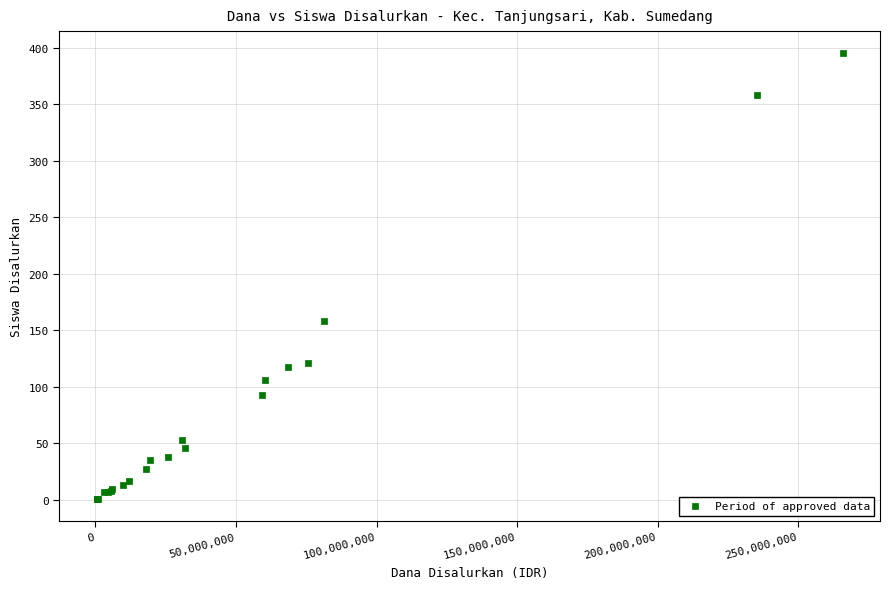

What Y value in the scatter plot is closest to 198?

158